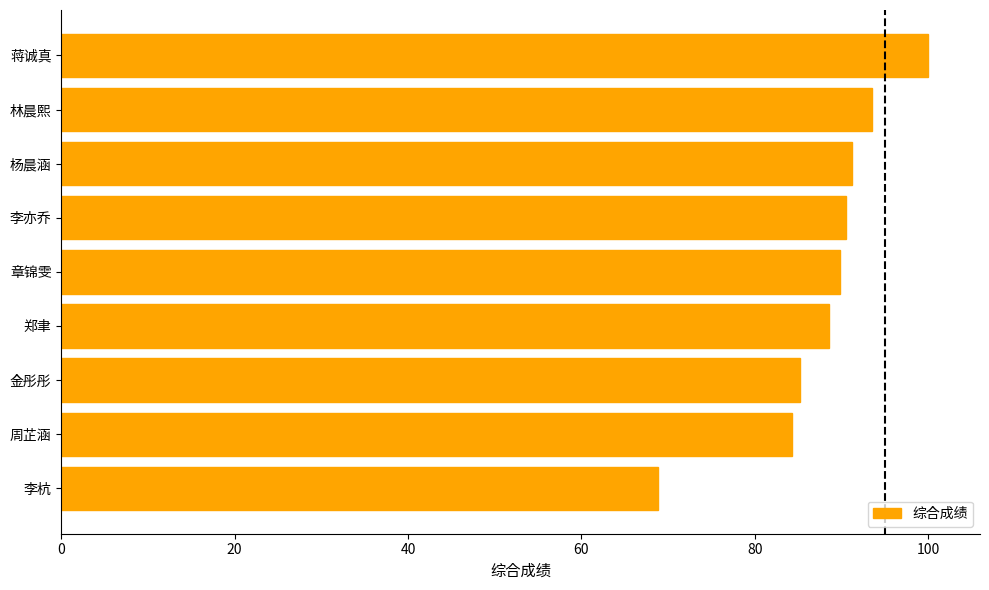

Are the bars horizontal?

Yes